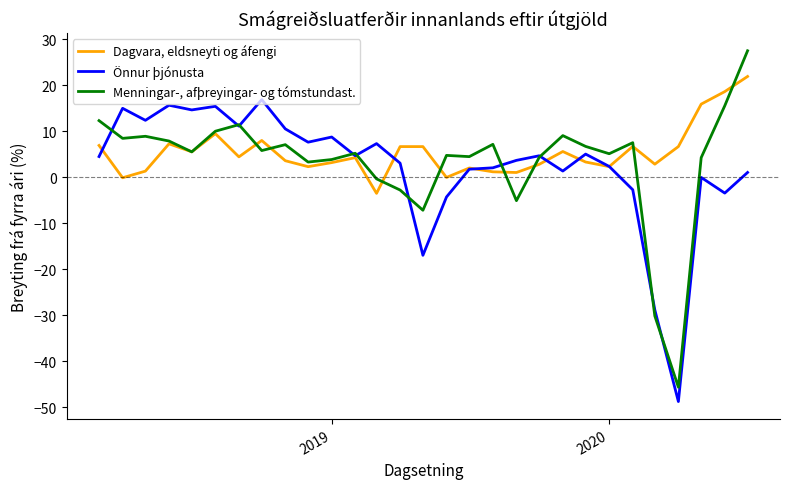

Rank the series by their average value, from highest to lowest.

Dagvara, eldsneyti og áfengi, Menningar-, afþreyingar- og tómstundast., Önnur þjónusta